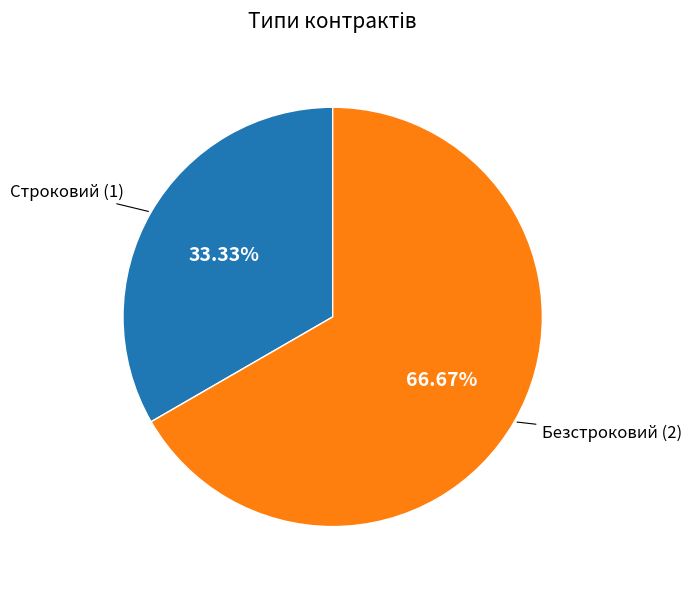

To the nearest percent, what is the average slice percentage?

50%